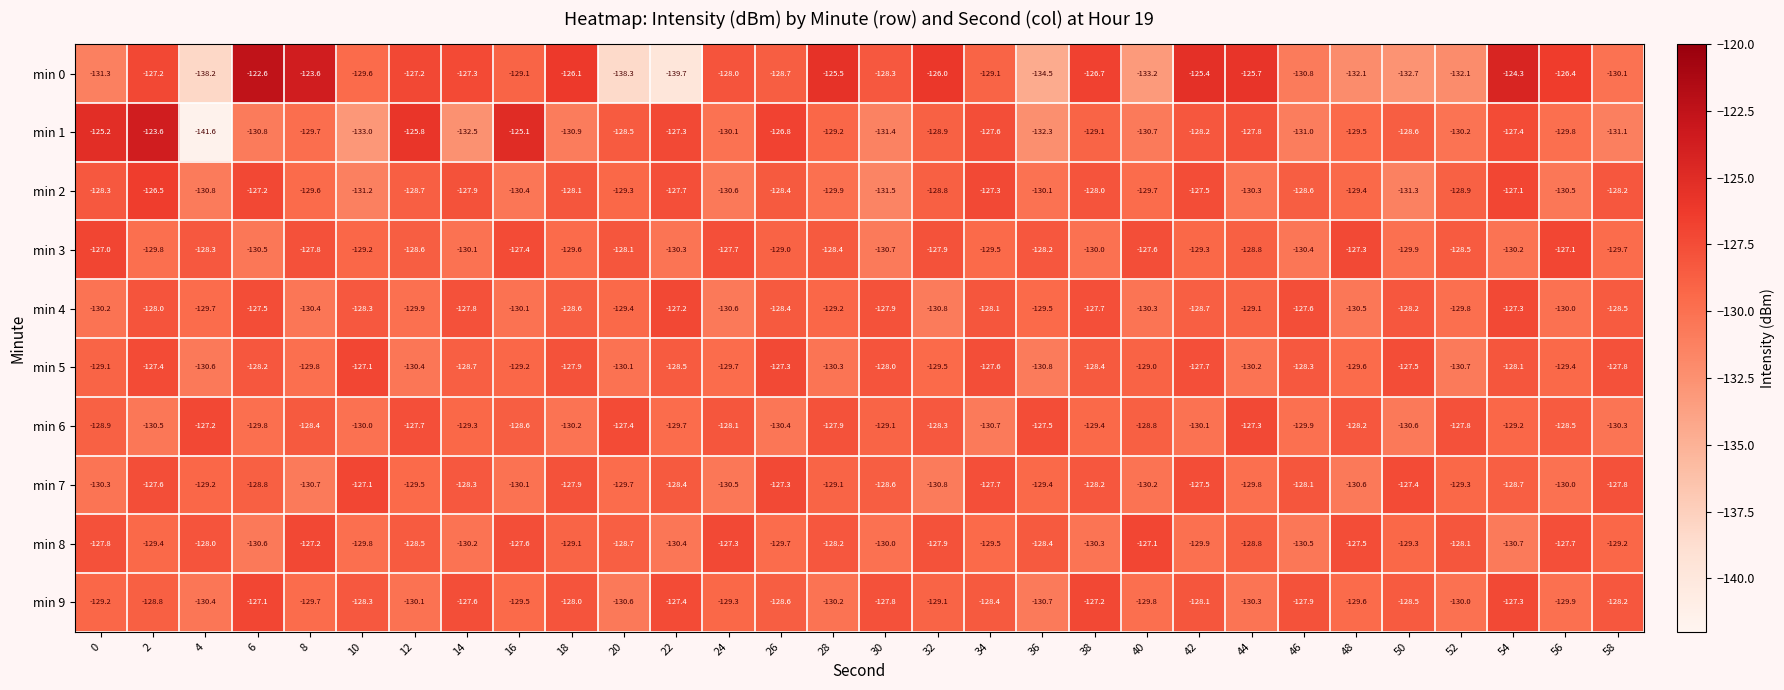

What is the spread (max minus min) of values at 32?

4.8